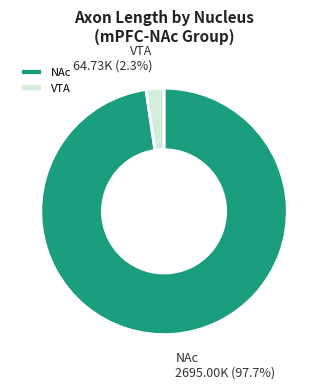

Which has a higher value, NAc or VTA?

NAc